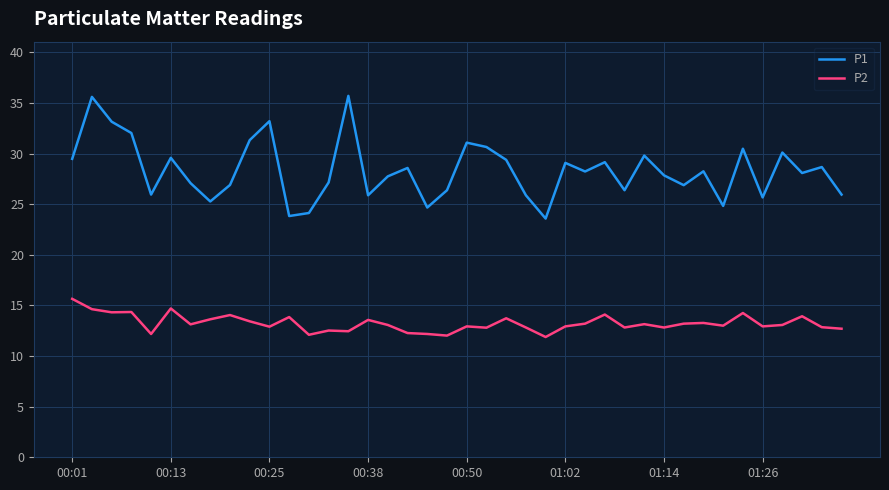

What is the smallest value displayed?

11.9